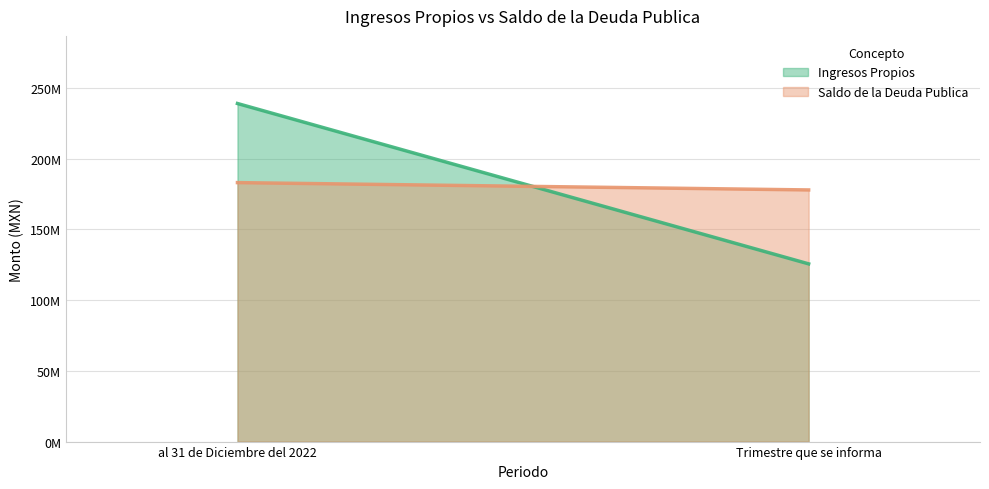

Reading left to right, list all the values displayed in this chart.

Ingresos Propios (line): 238956634.1	125612724.1
Saldo de la Deuda Publica (line): 183043390.0	177860583.8